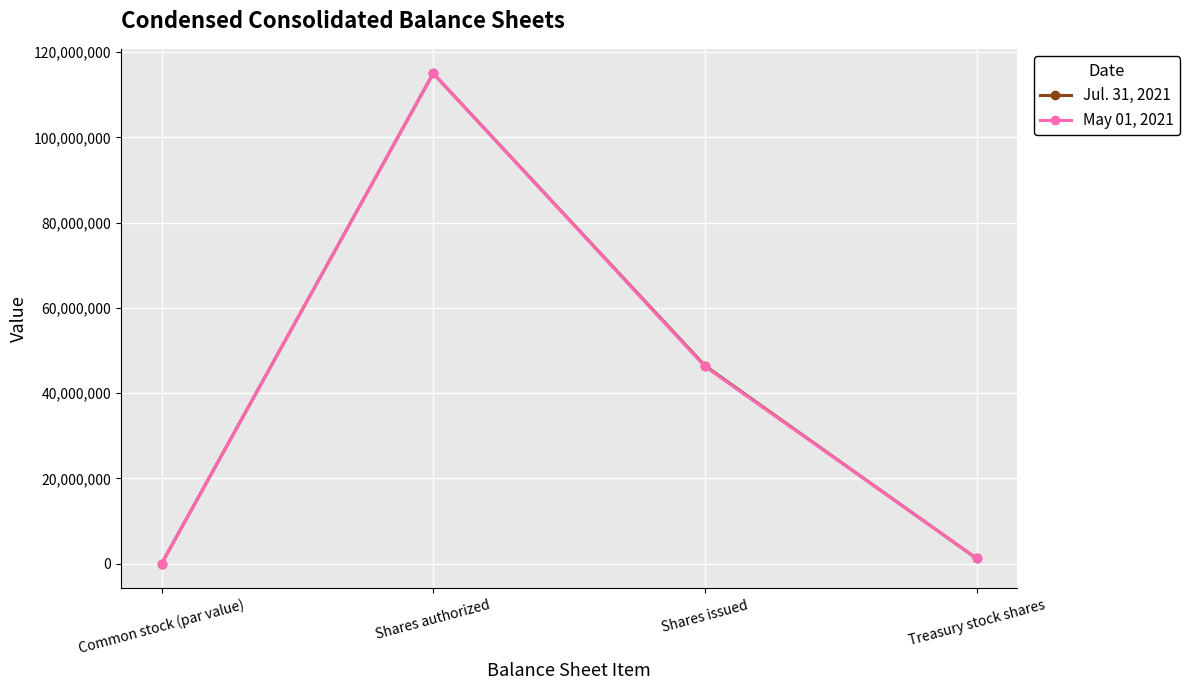

What position from the right is Shares authorized?

3